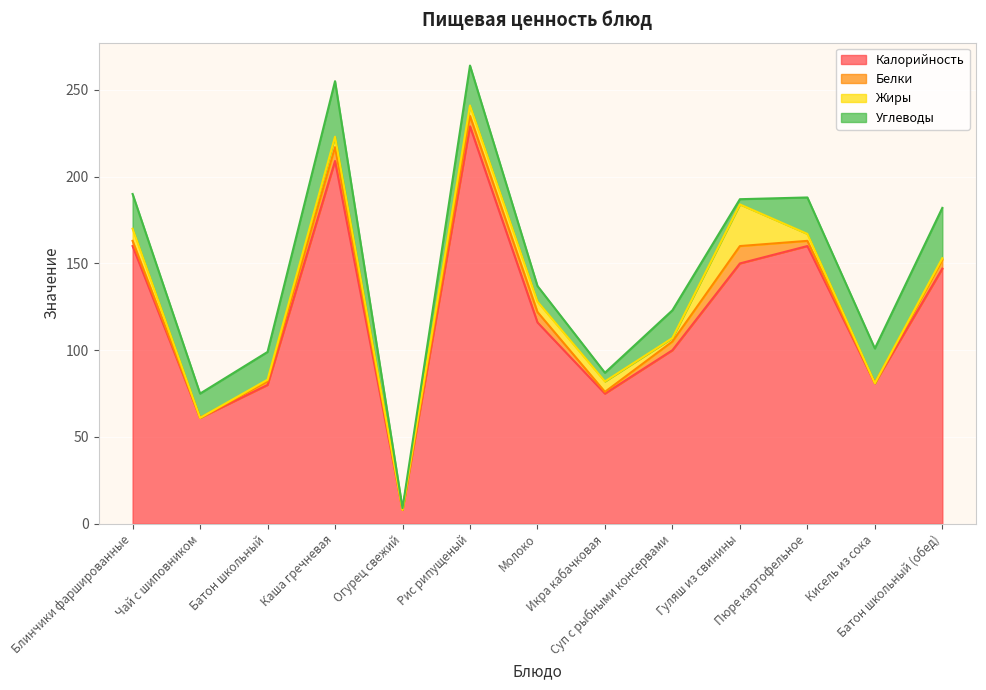

What is the total value across all series at Огурец свежий?

9